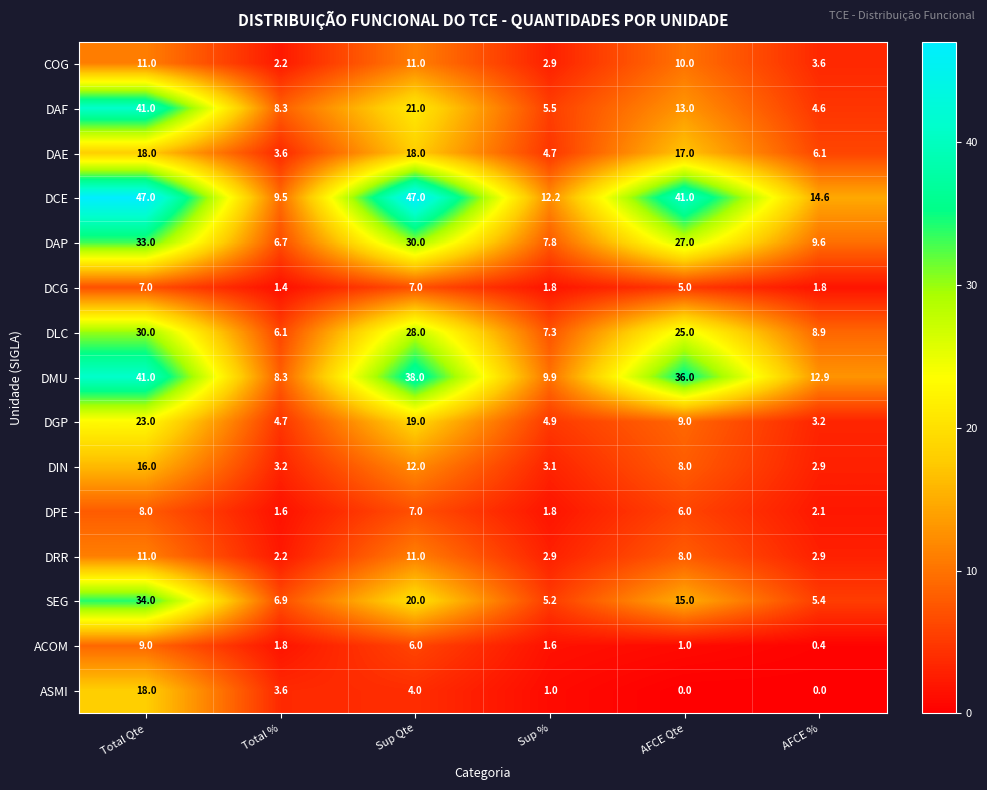

What is the greatest value displayed?

47.0